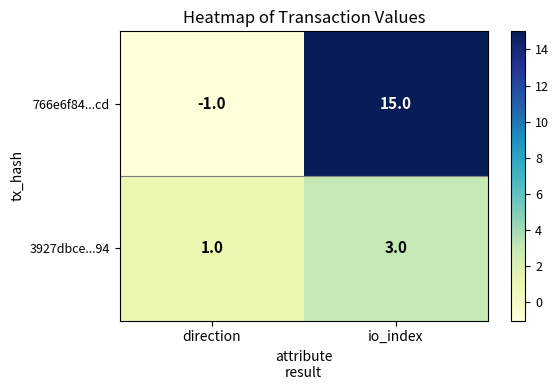

What value does the 3927dbce...94 series have at direction?

1